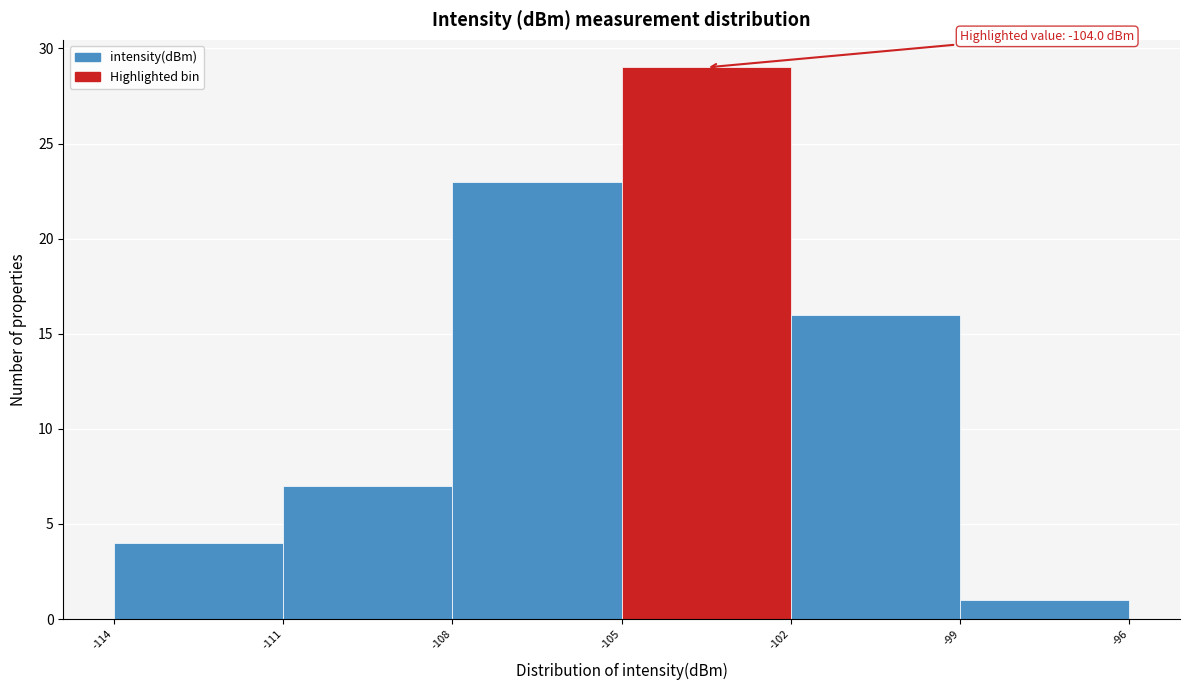

Over which range of the x-axis is the bar tallest?

-105 to -102